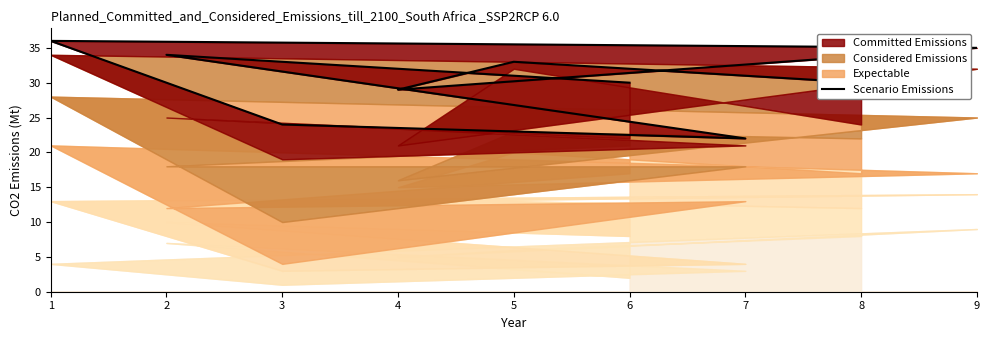

What is the maximum value shown in the chart?

36